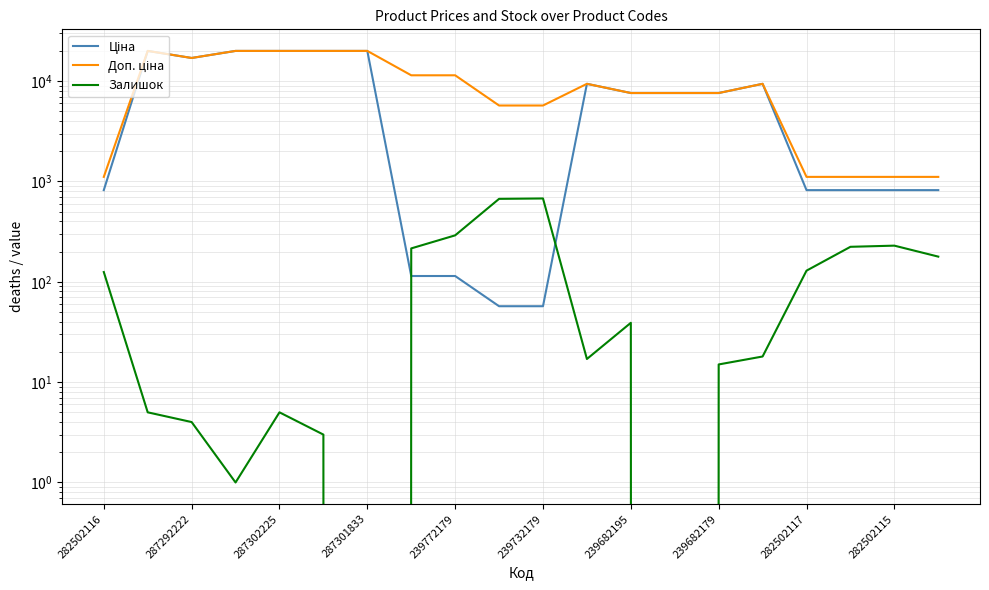

How many data points in Доп. ціна are above 9383?

10